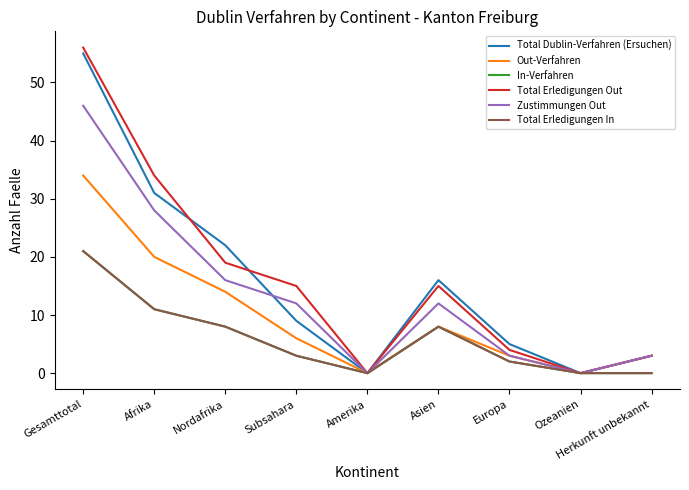

Does the chart have visible grid lines?

No